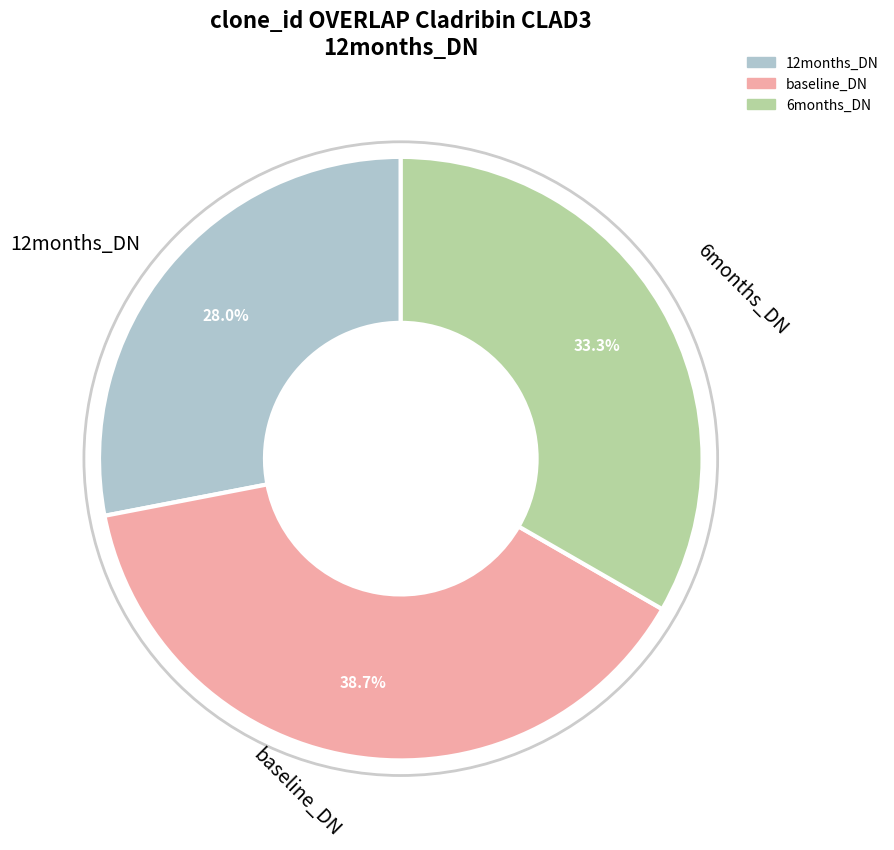

Combined, do 12months_DN and 6months_DN account for over 50%?

Yes